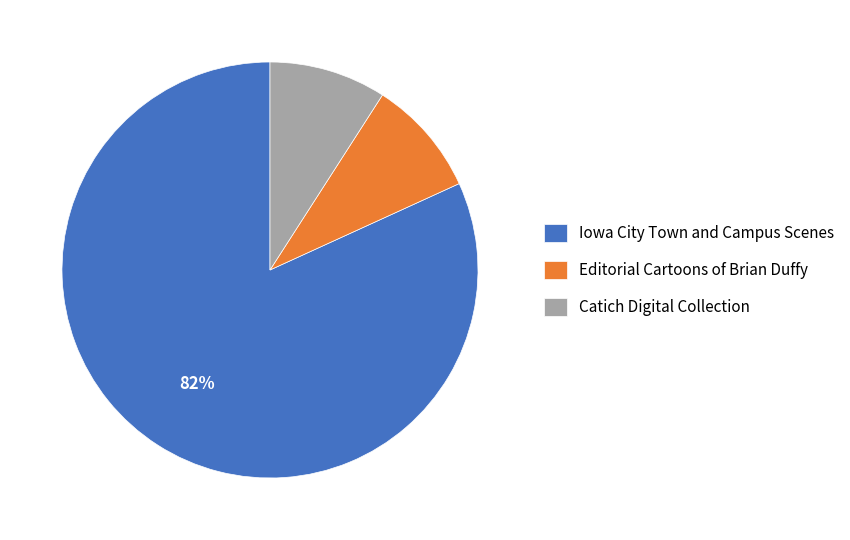

Is Catich Digital Collection the majority of the pie?

No